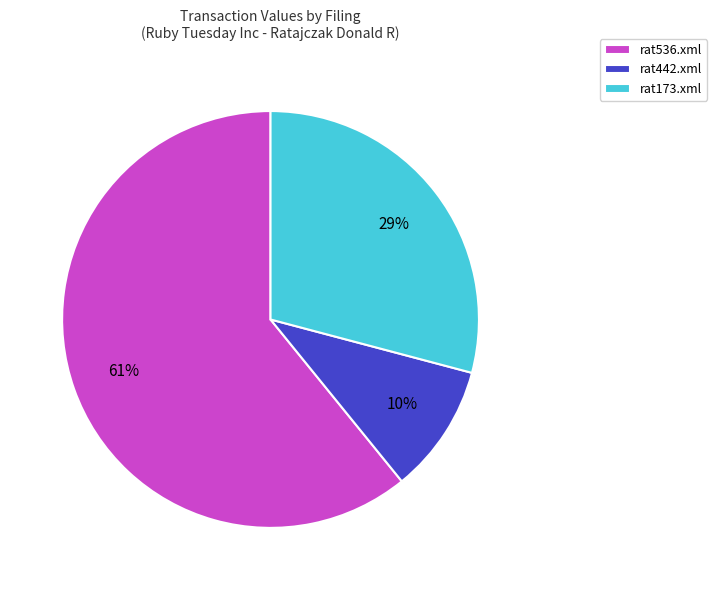

To the nearest percent, what portion does rat442.xml represent?

10%